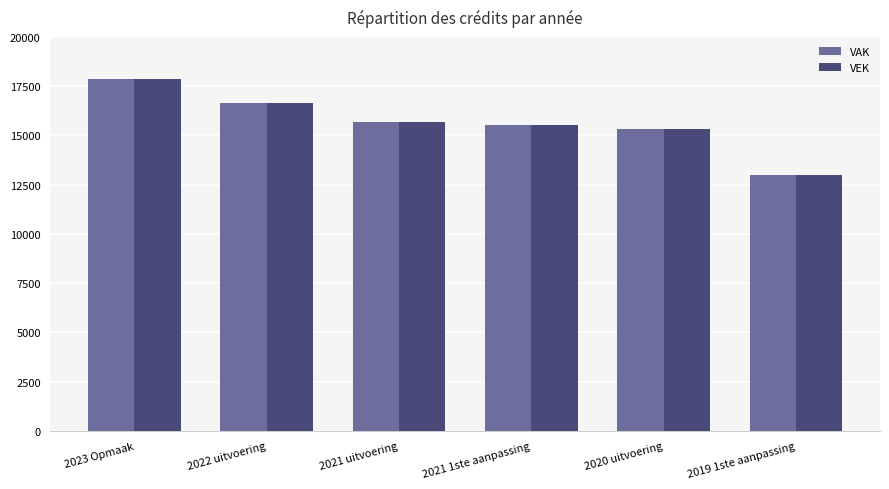

Reading left to right, what are all the values shown in this chart?

VAK: 2023 Opmaak=17845	2022 uitvoering=16636	2021 uitvoering=15690	2021 1ste aanpassing=15532	2020 uitvoering=15322	2019 1ste aanpassing=13016
VEK: 2023 Opmaak=17845	2022 uitvoering=16636	2021 uitvoering=15690	2021 1ste aanpassing=15532	2020 uitvoering=15322	2019 1ste aanpassing=13016